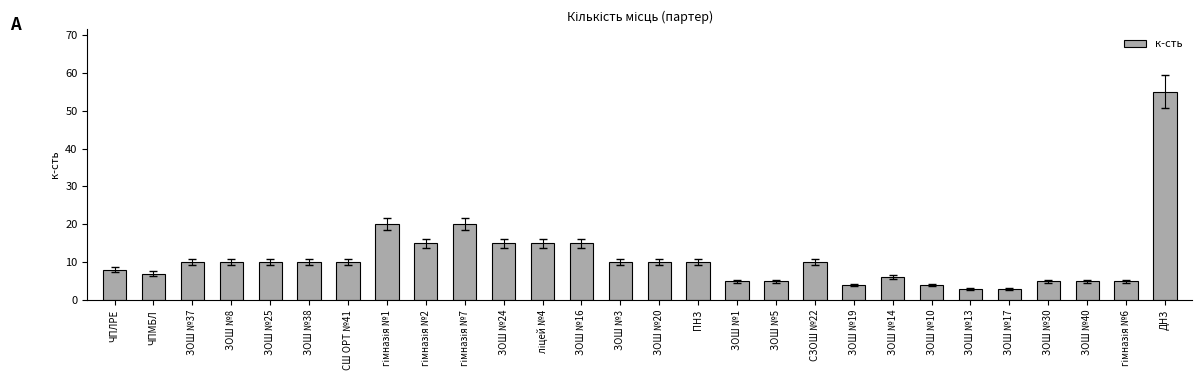

What is the sum of all values?

305